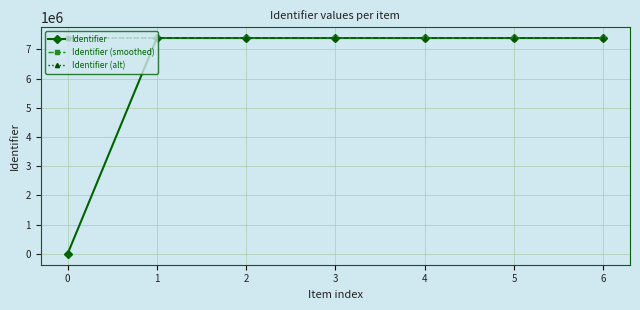

What is the difference between the maximum and second lowest values in the Identifier series?

23